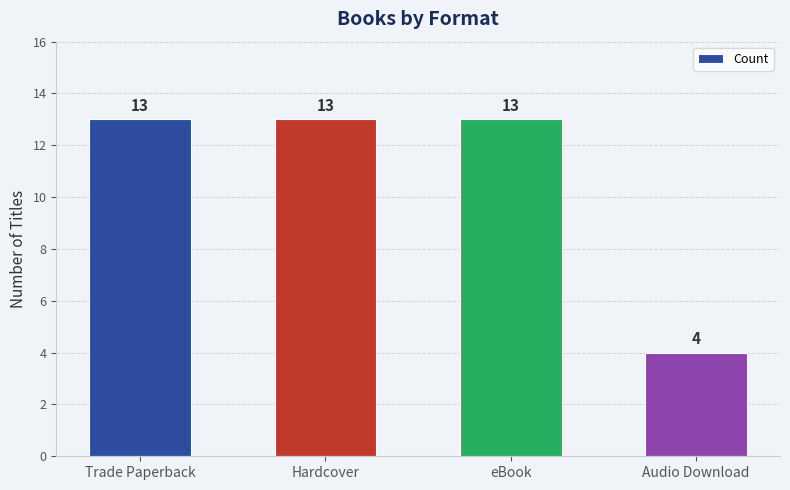

What is the change in value from Trade Paperback to Audio Download?

-9